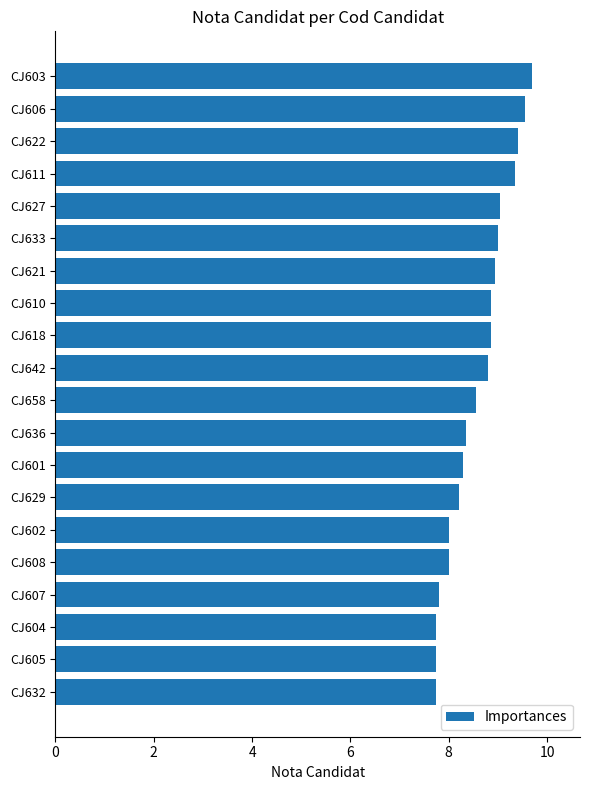

Count the number of categories in the chart.

20